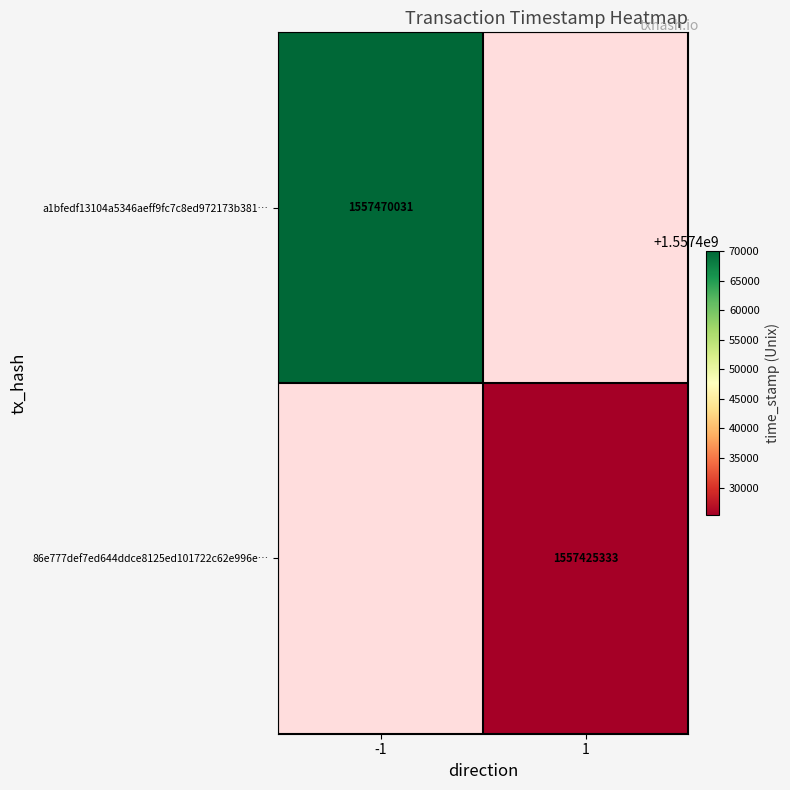

Is it true that a1bfedf13104a5346aeff9fc7c8ed972173b381… equals 2409138915.1 at -1?

False